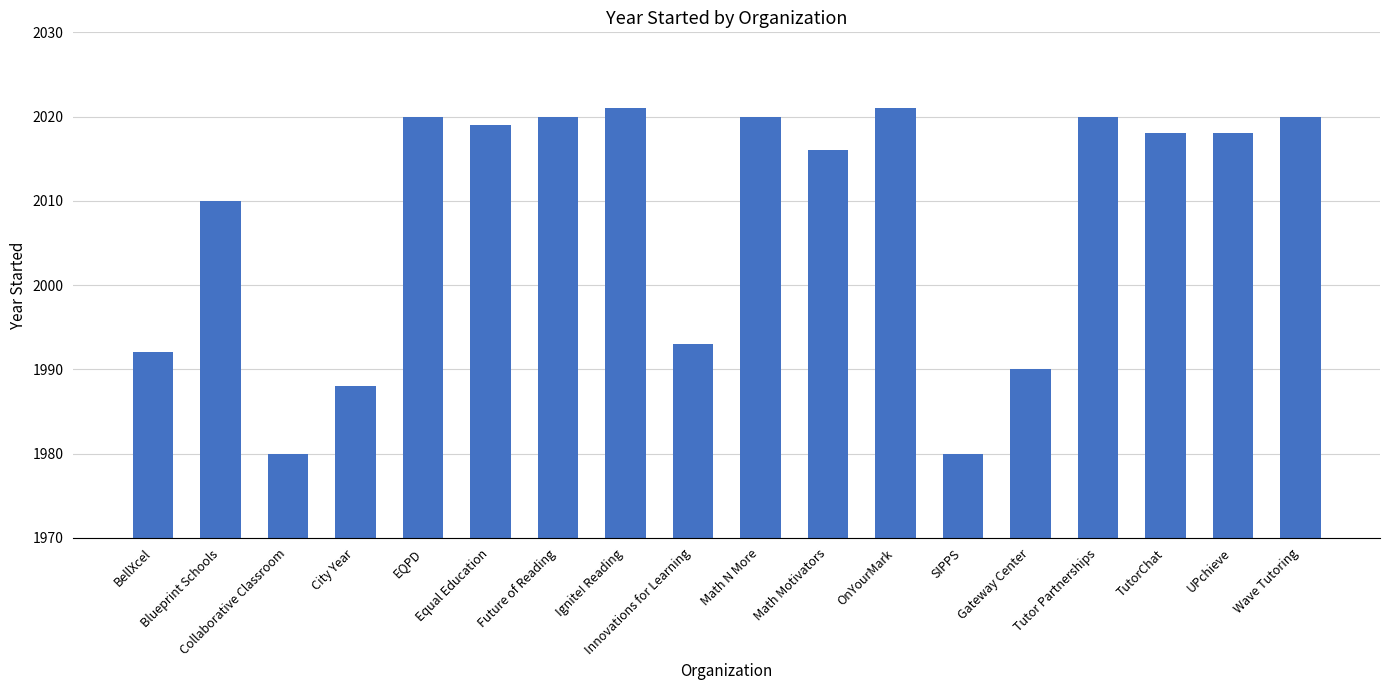

What is the average value?

2008